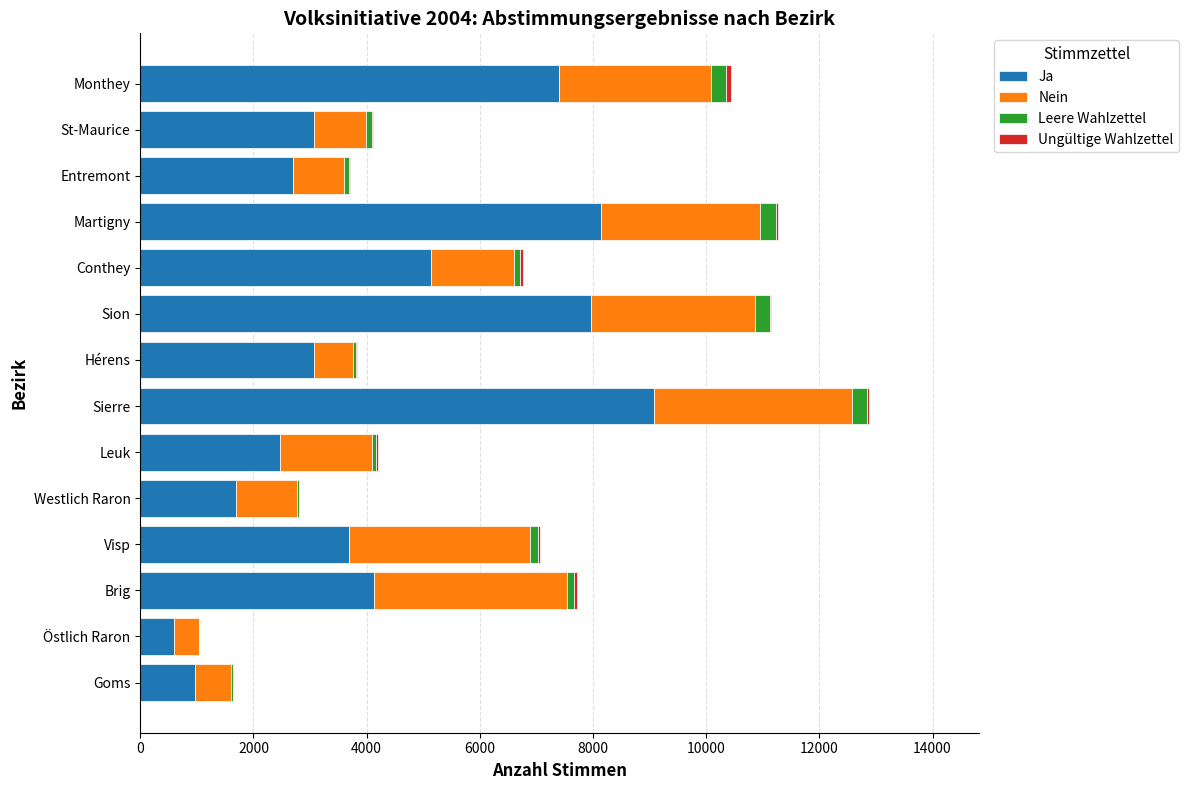

Which category has the highest value in the Ja series?

Sierre